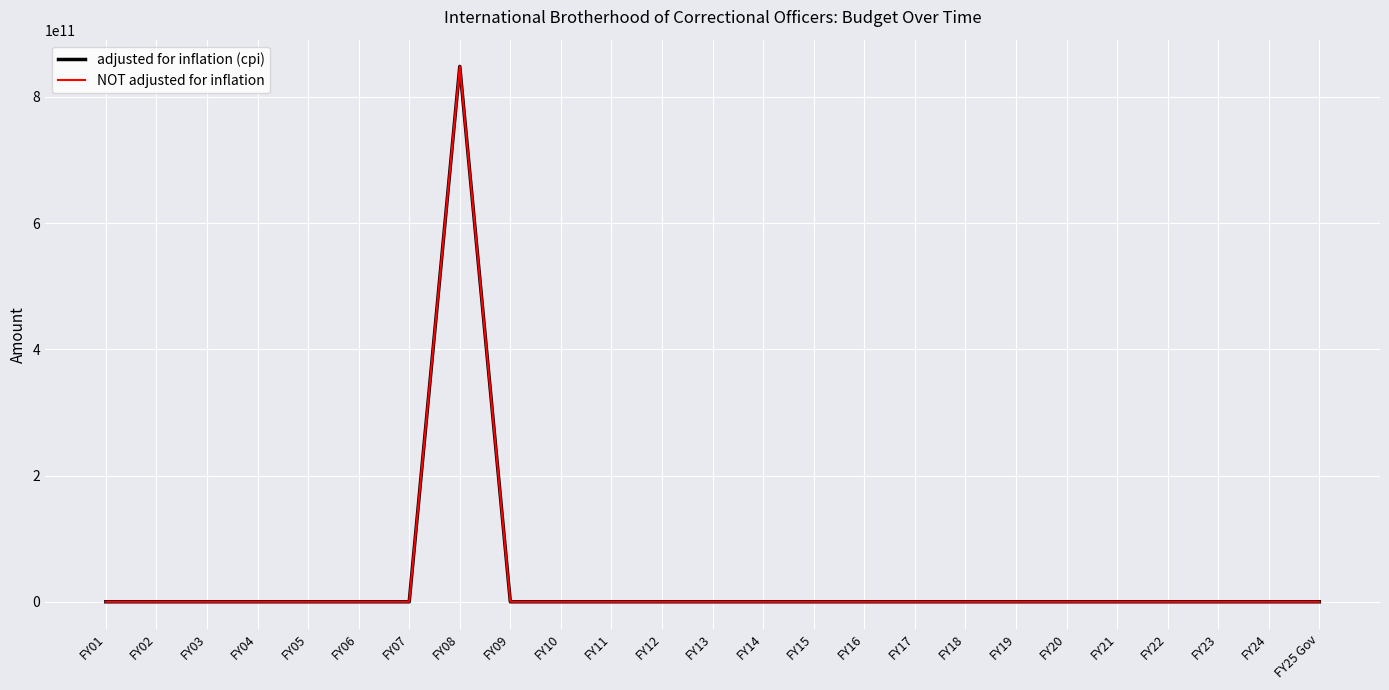

Is this an area chart (filled region under the line)?

No